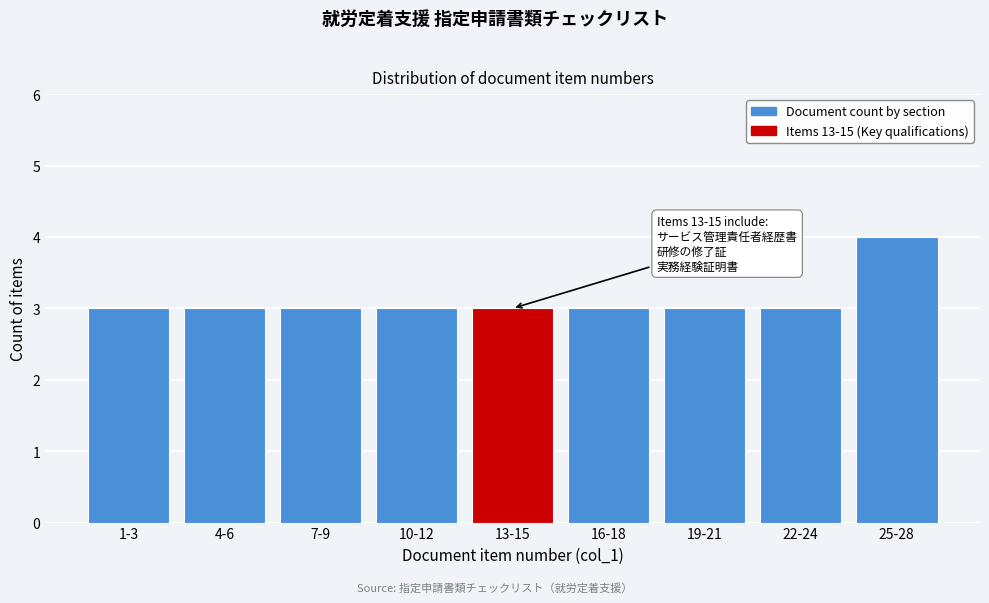

Reading left to right, what are all the values shown in this chart?

1-3=3	4-6=3	7-9=3	10-12=3	13-15=3	16-18=3	19-21=3	22-24=3	25-28=4